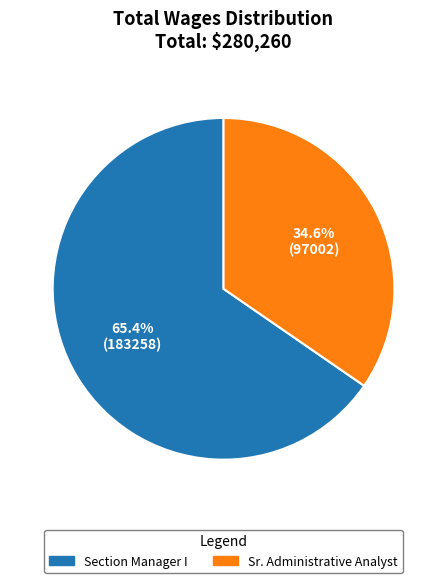

Which slice is the largest?

Section Manager I